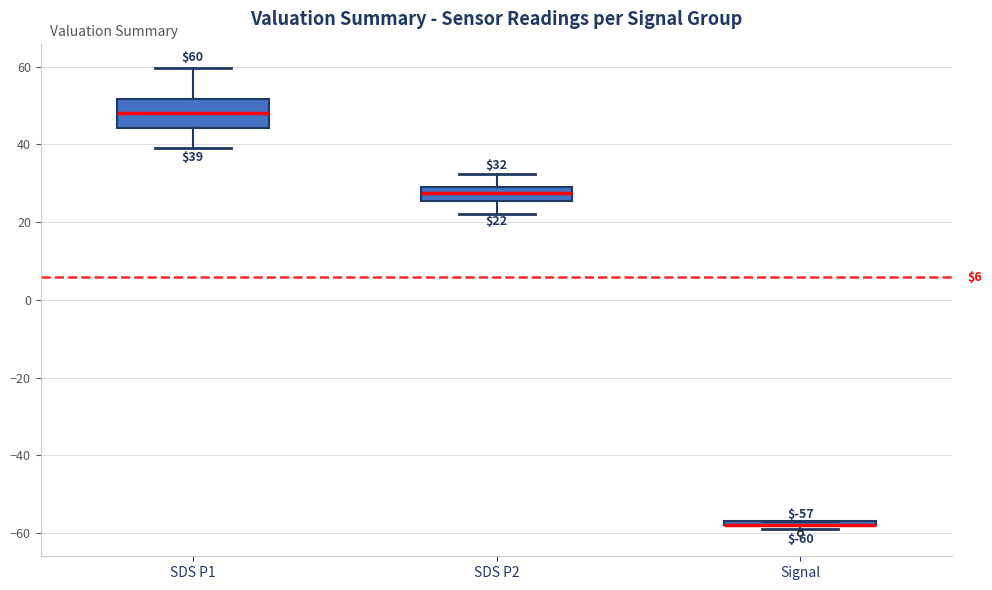

Which box is the tallest, from its lower edge to its upper edge?

SDS P1